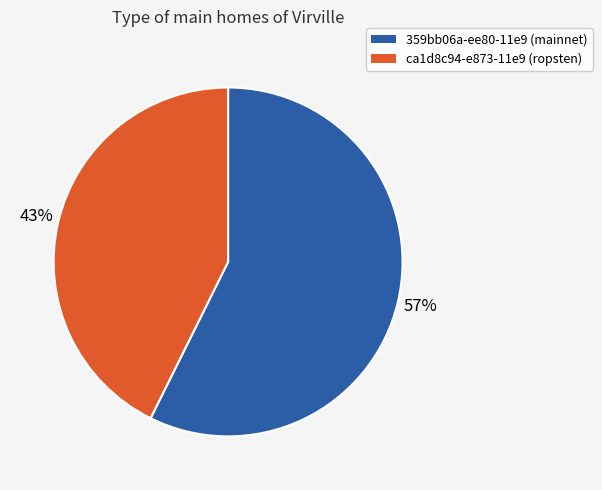

How many slices are in this pie chart?

2